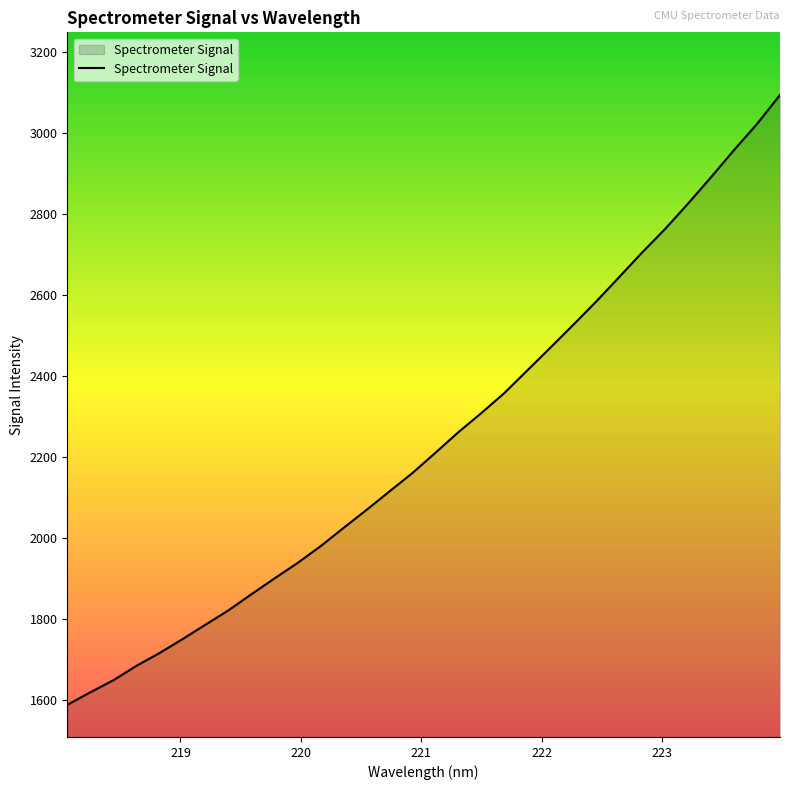

Count the number of categories in the chart.

32